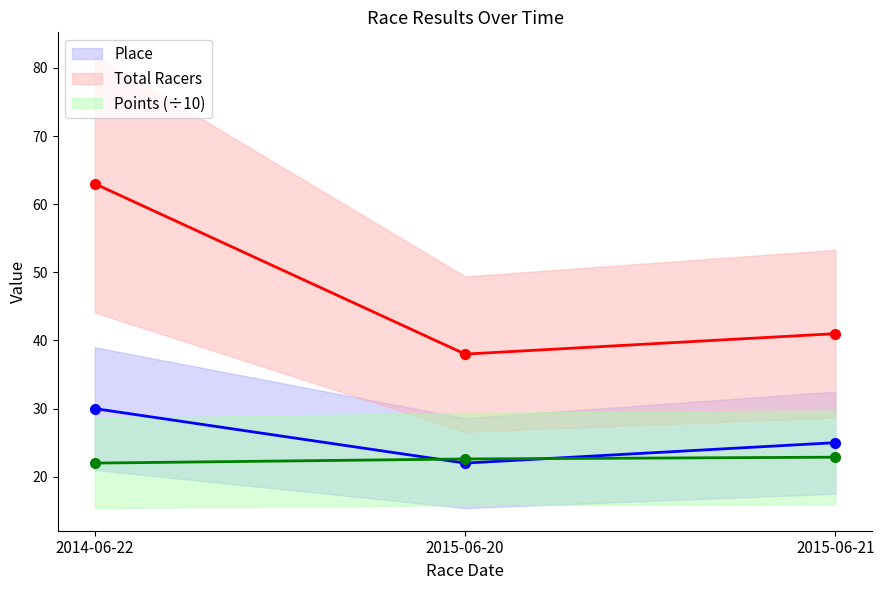

Where does the Total Racers series first go above 41?

2014-06-22